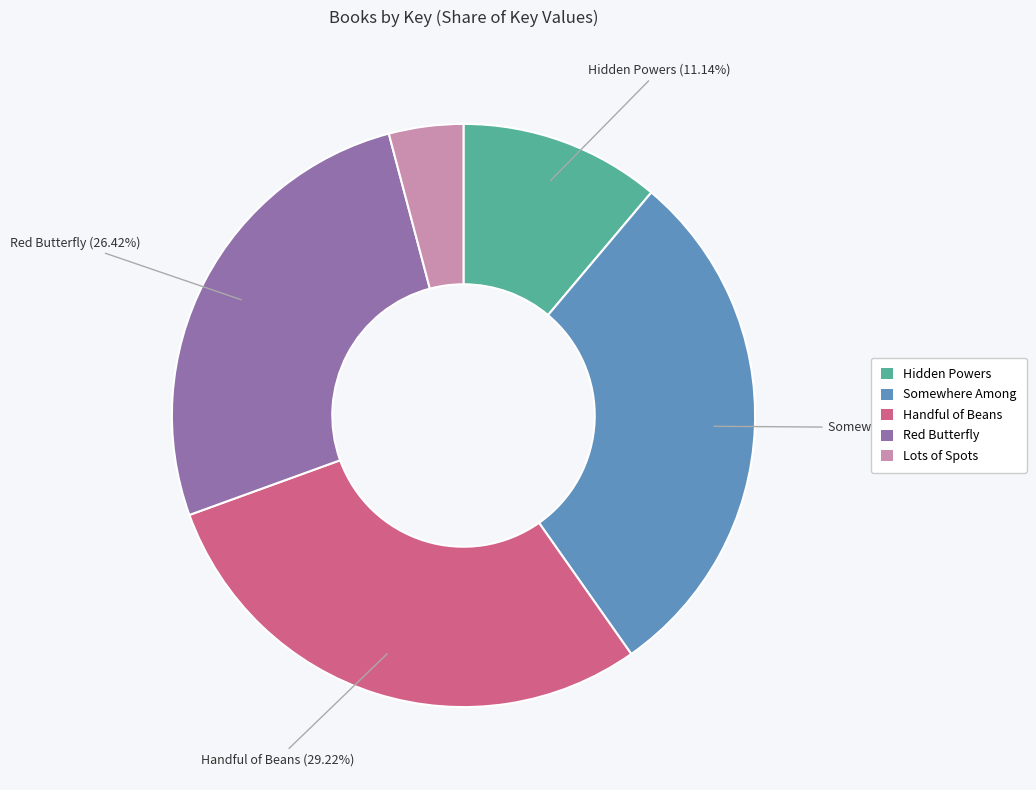

To the nearest percent, what portion does Somewhere Among represent?

29%